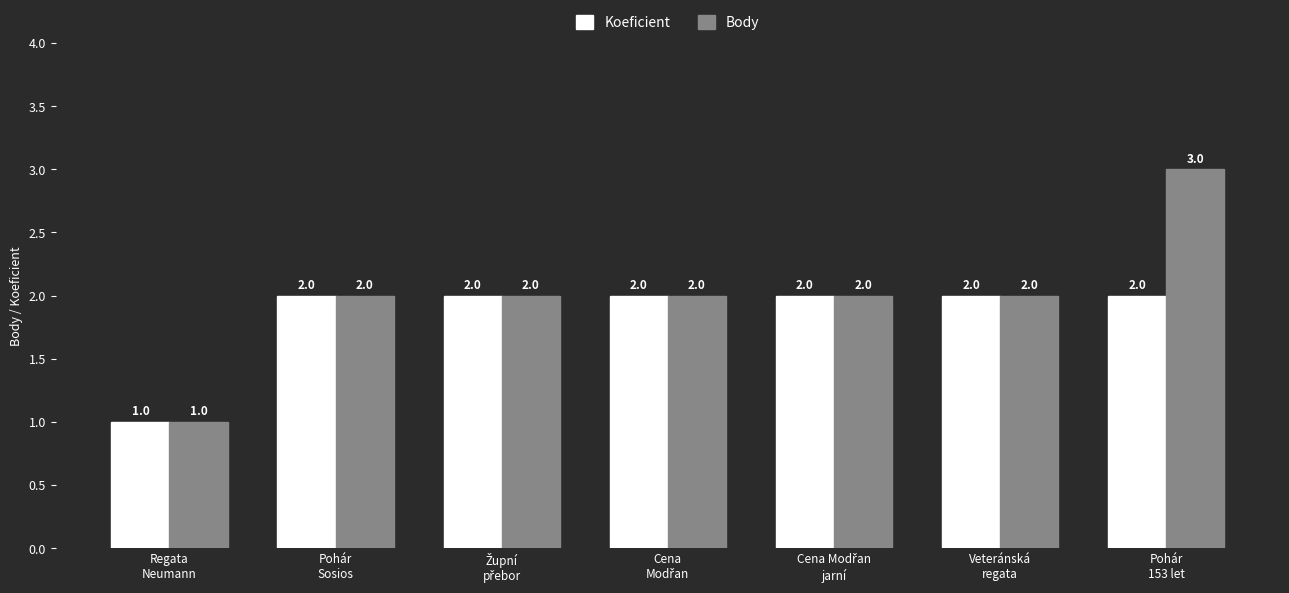

What is the maximum value shown in the chart?

3